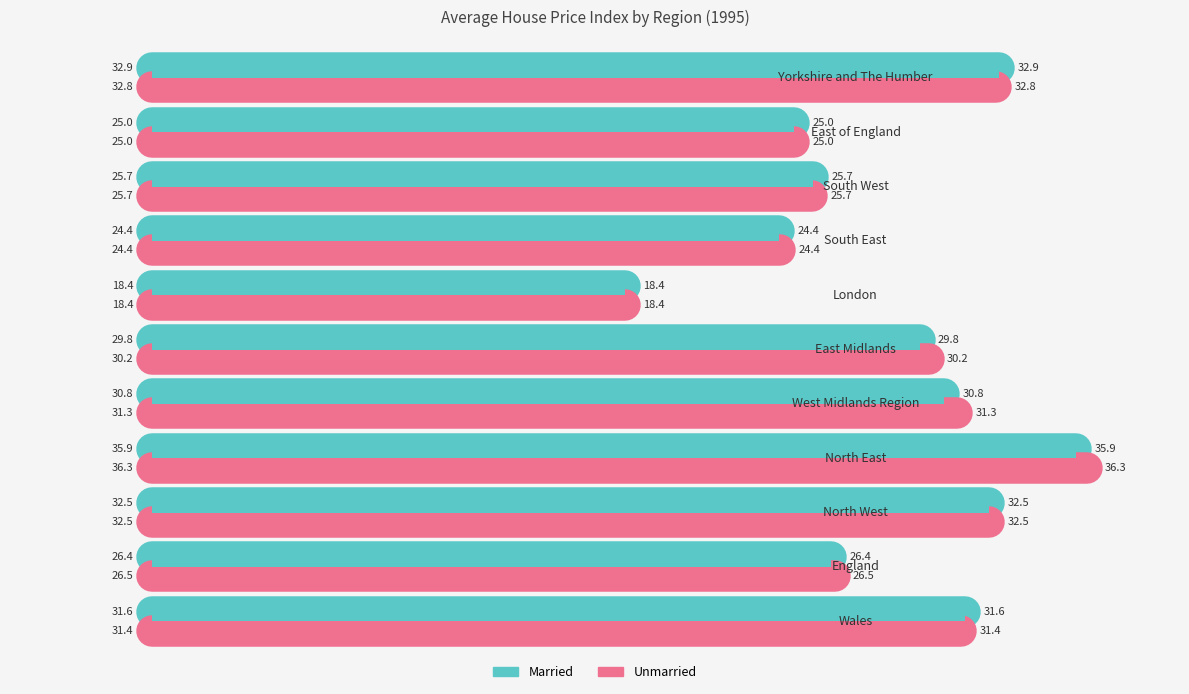

Which series has the largest total across all categories?

Unmarried